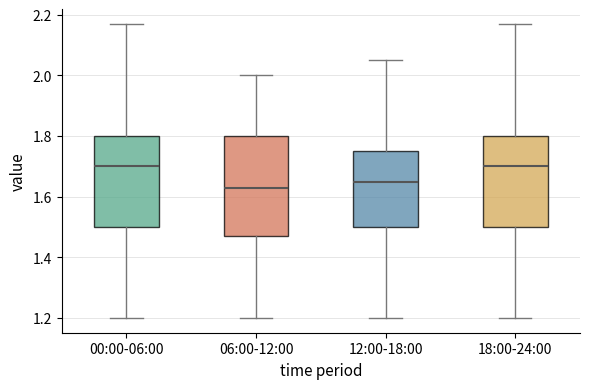

Which box is the tallest, from its lower edge to its upper edge?

06:00-12:00